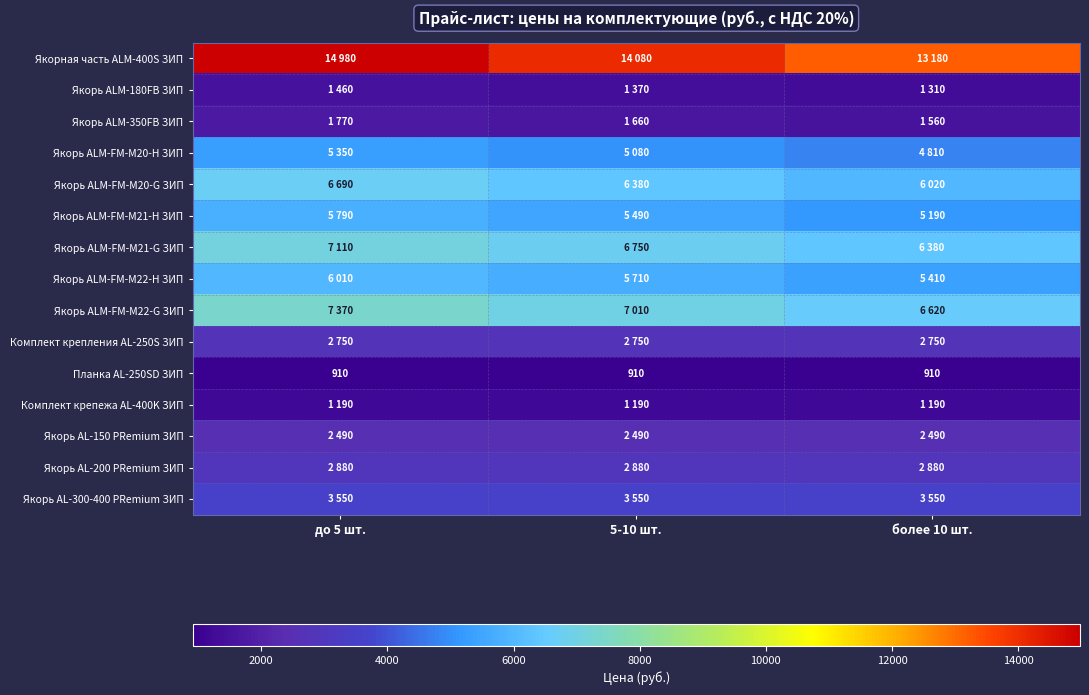

True or false: Якорь ALM-FM-M20-G ЗИП has a value of 11707 at до 5 шт..

False